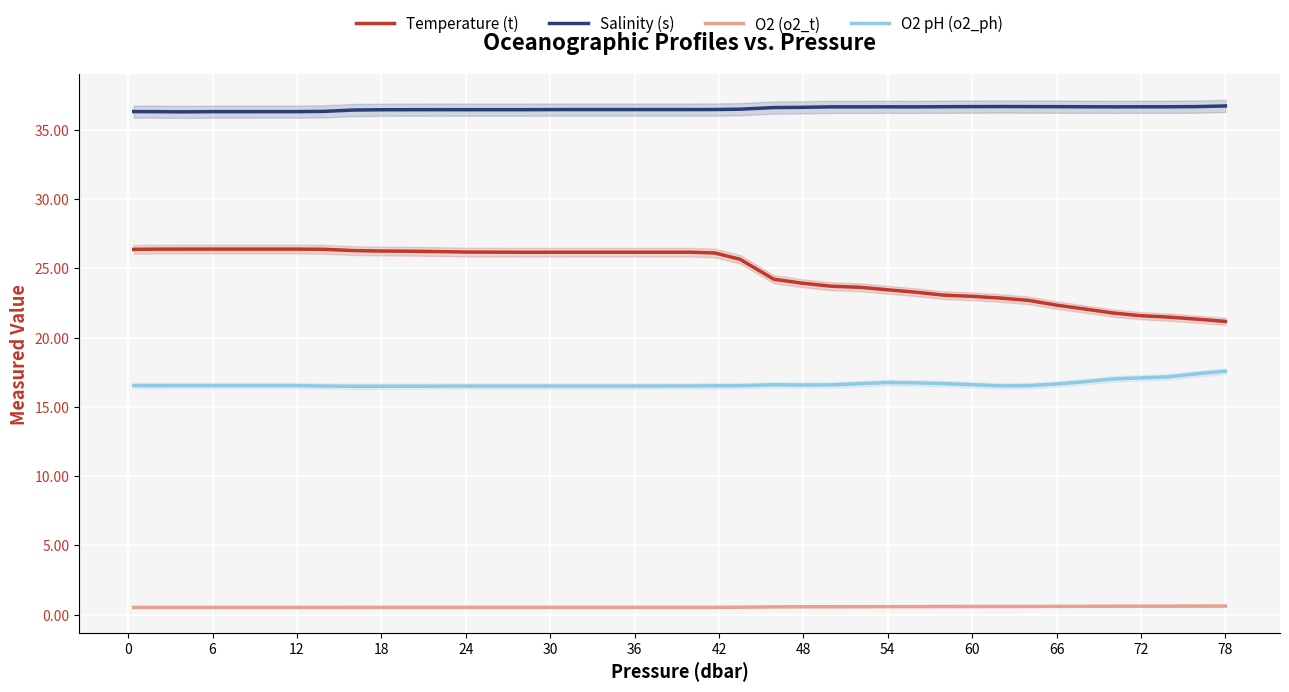

True or false: Temperature (t) and O2 (o2_t) intersect in this chart.

False